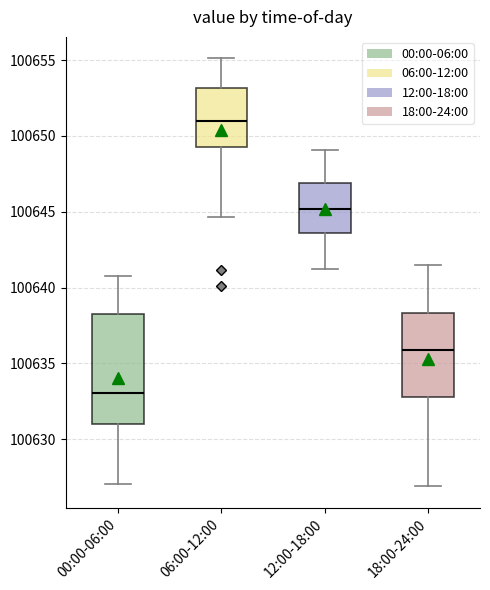

Which box's median line is the lowest?

00:00-06:00